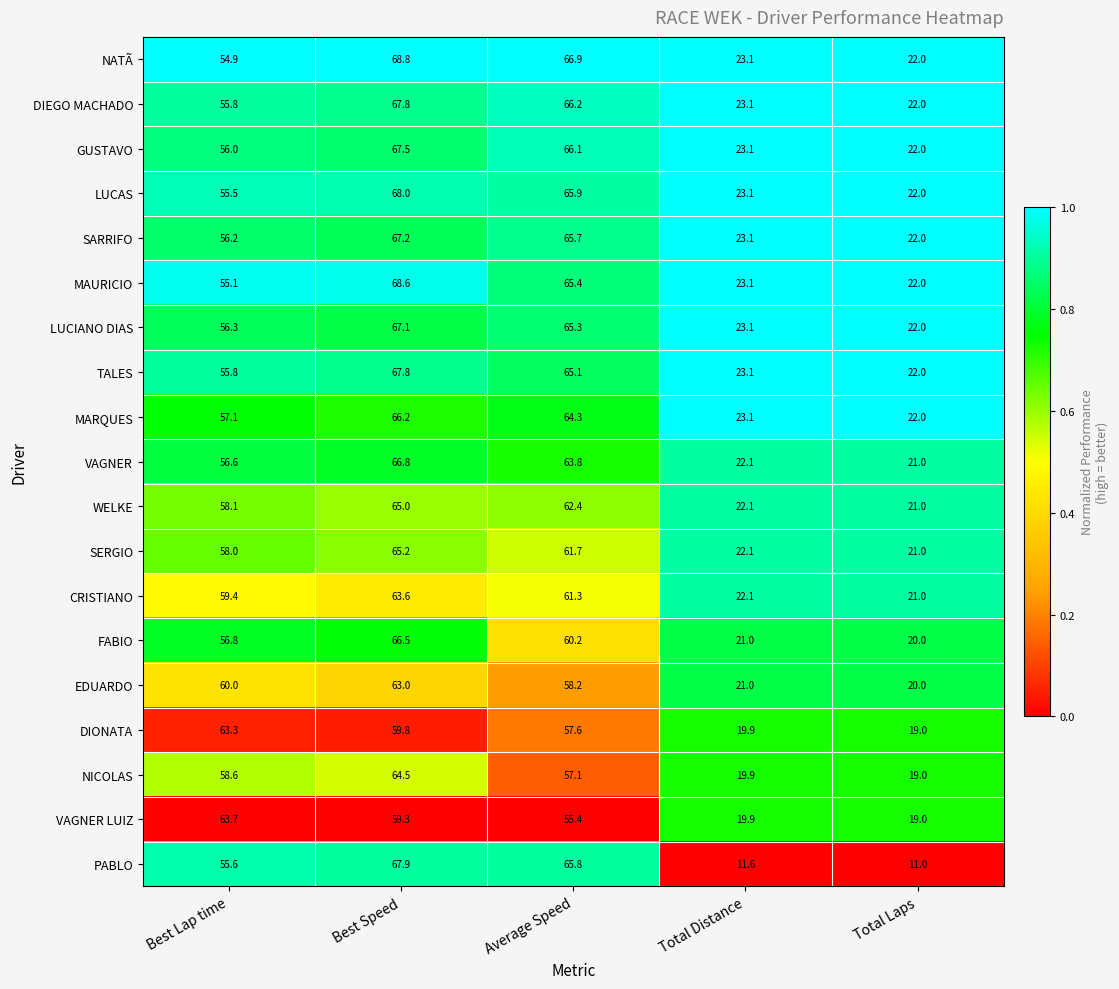

Which series changed the most between Best Lap time and Total Laps?

VAGNER LUIZ